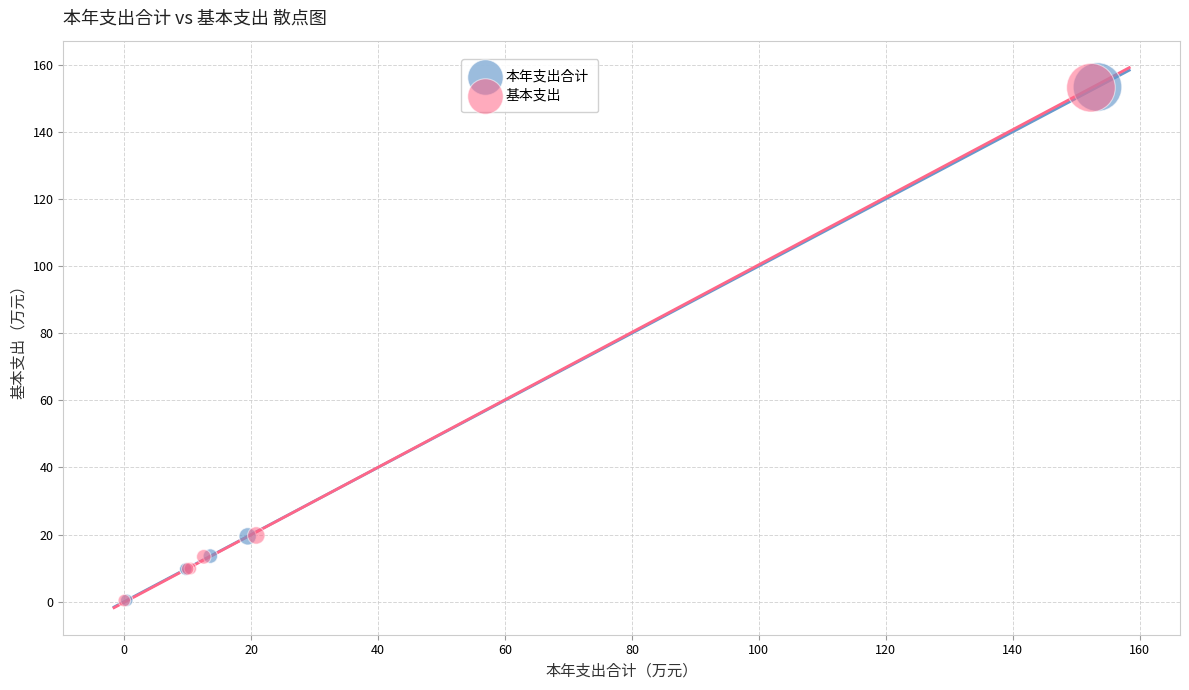

What are all the series names shown in the legend?

本年支出合计, 基本支出